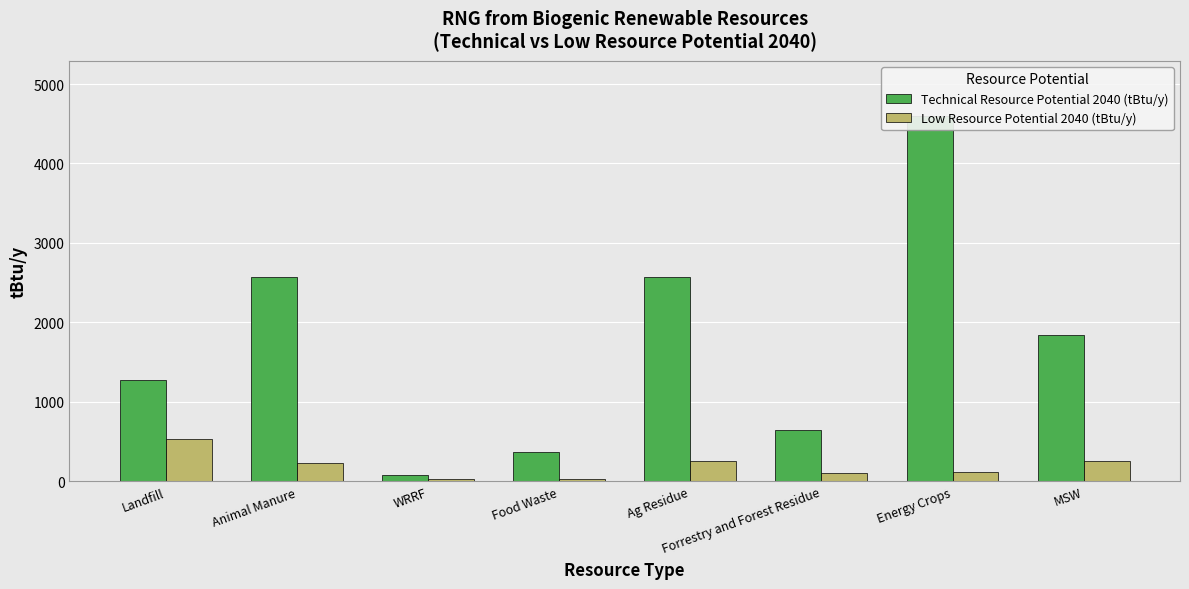

Reading left to right, extract all data points from this chart.

Technical Resource Potential 2040 (tBtu/y): 1280.2	2572.4	83.2	364.1	2568.5	652.0	4600.9	1841.6
Low Resource Potential 2040 (tBtu/y): 528.4	231.2	24.0	29.2	254.6	108.6	123.4	256.2